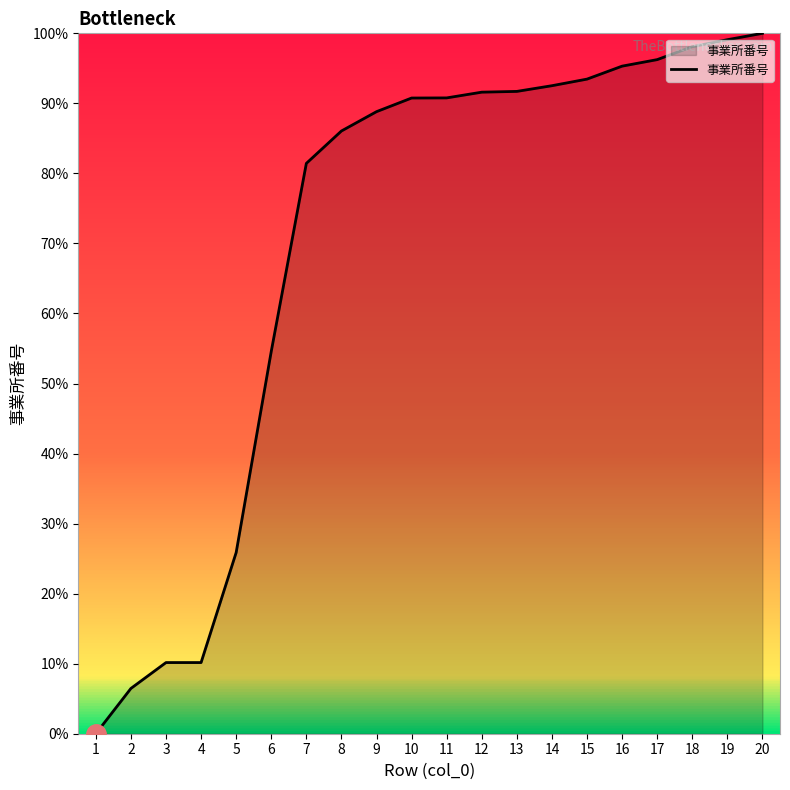

Where does the data first go above 90?

10